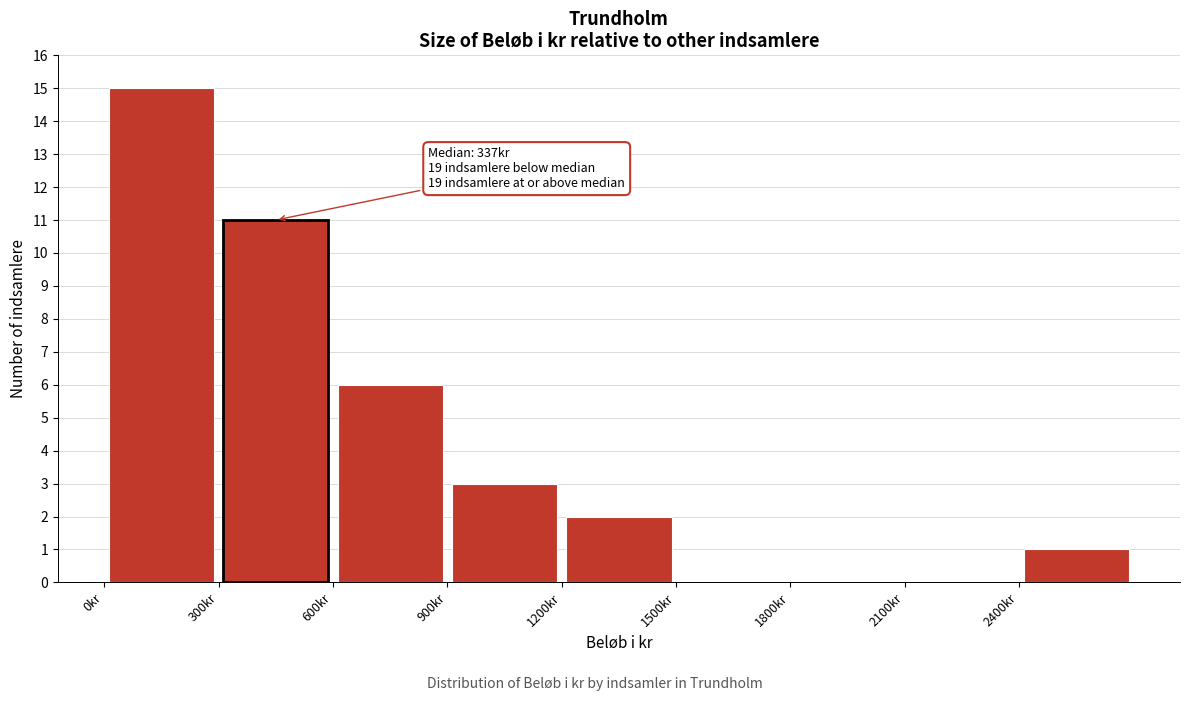

Over which range of the x-axis is the bar tallest?

0 to 300